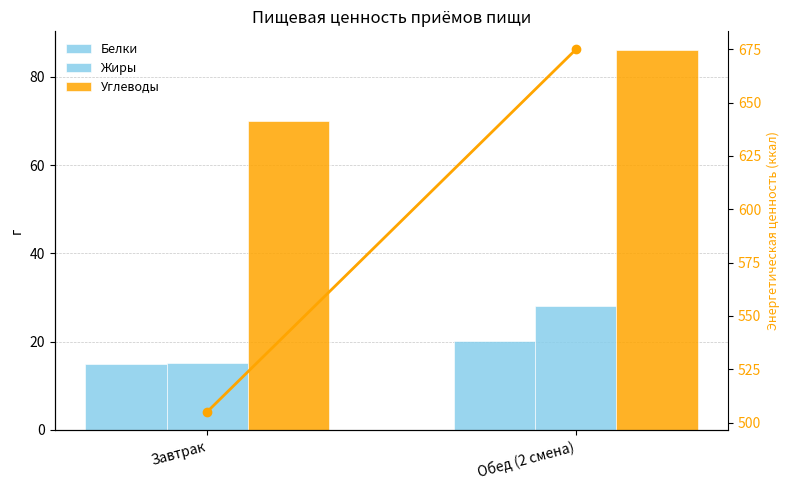

What is the value of the Углеводы bar at the 2nd from the left?

86.0